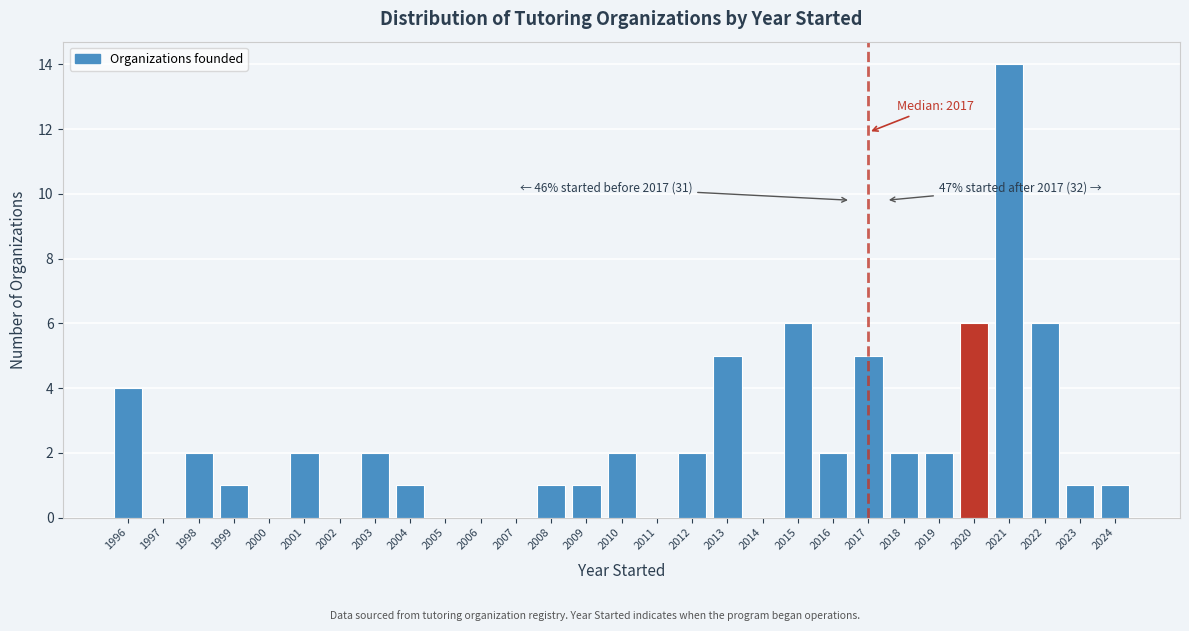

Over which range of the x-axis is the bar tallest?

2020.5 to 2021.5